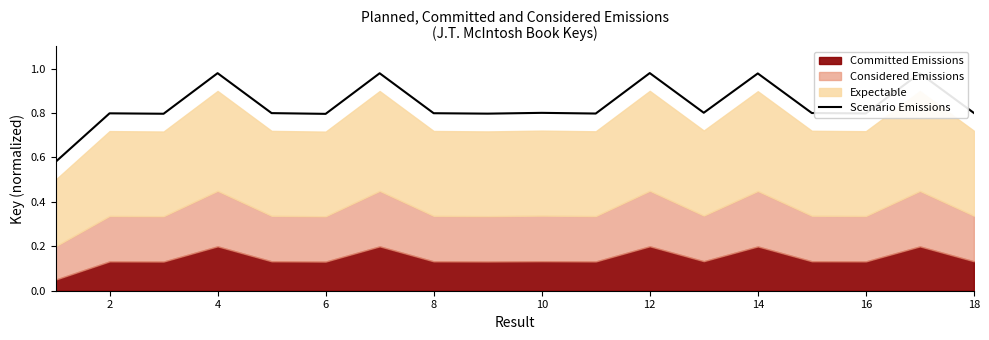

The Scenario Emissions series shows 0.8 at 16. True or false?

True